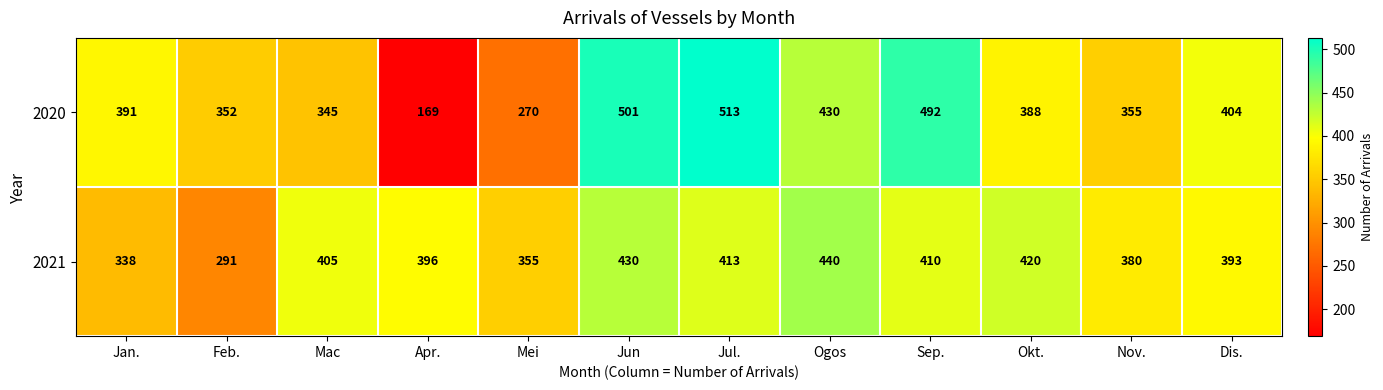

The value of 2020 at Feb. is 352. True or false?

True